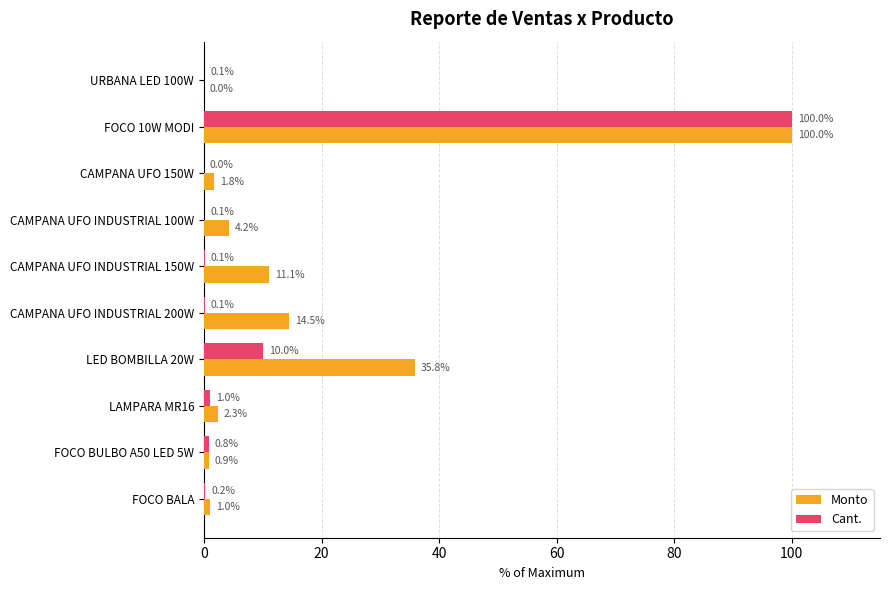

Where is Cant. nearest to the value 50?

LED BOMBILLA 20W